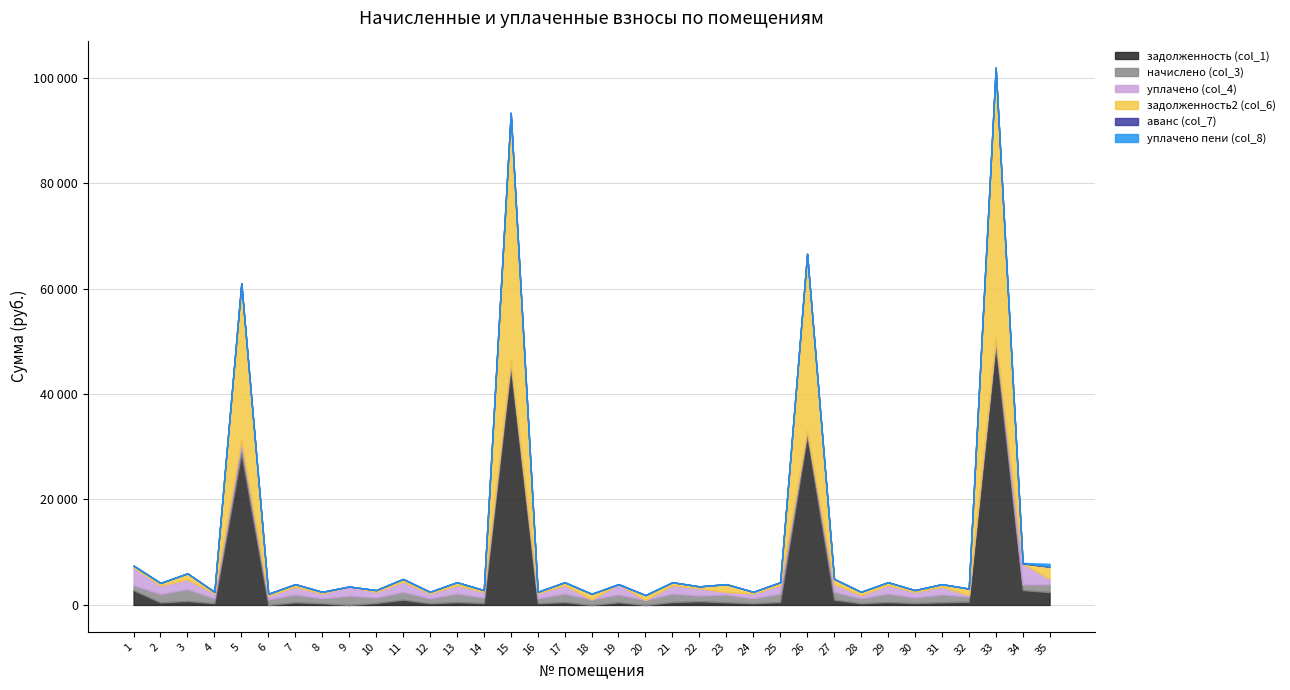

List the labels in order of задолженность (col_1) value, smallest first.

6, 9, 20, 18, 4, 8, 12, 16, 24, 28, 10, 14, 30, 2, 7, 19, 23, 31, 13, 17, 21, 25, 29, 32, 22, 3, 11, 27, 35, 1, 34, 5, 26, 15, 33